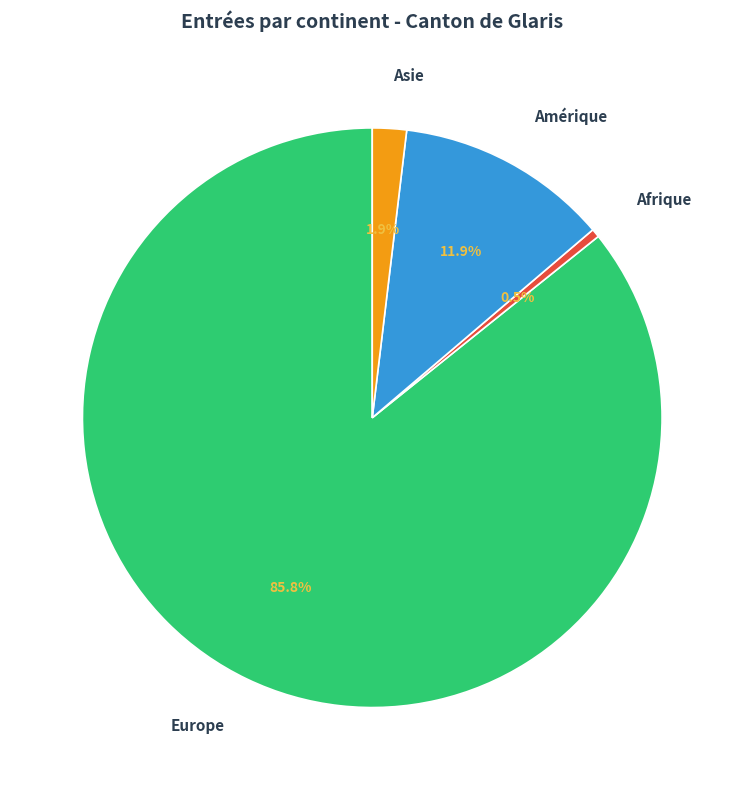

What portion of the pie excludes Afrique?

99.5%